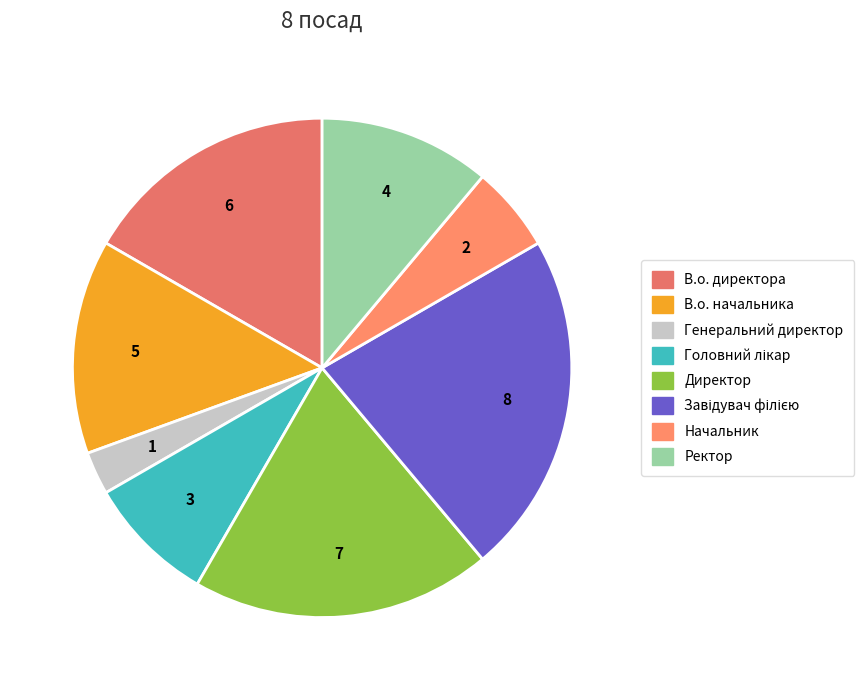

What is the change in value from Директор to Завідувач філією?

+1